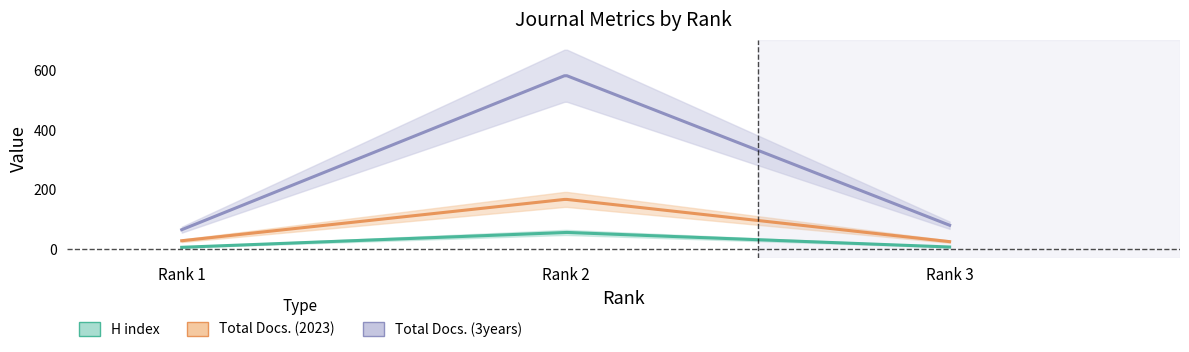

Reading left to right, transcribe all the data shown in this chart.

H index: 1=7	2=57	3=8
Total Docs. (2023): 1=29	2=168	3=26
Total Docs. (3years): 1=66	2=584	3=81